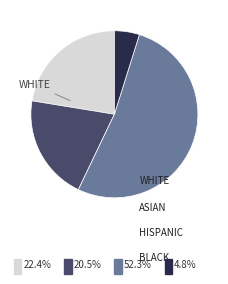

Is there a majority slice in this chart?

Yes